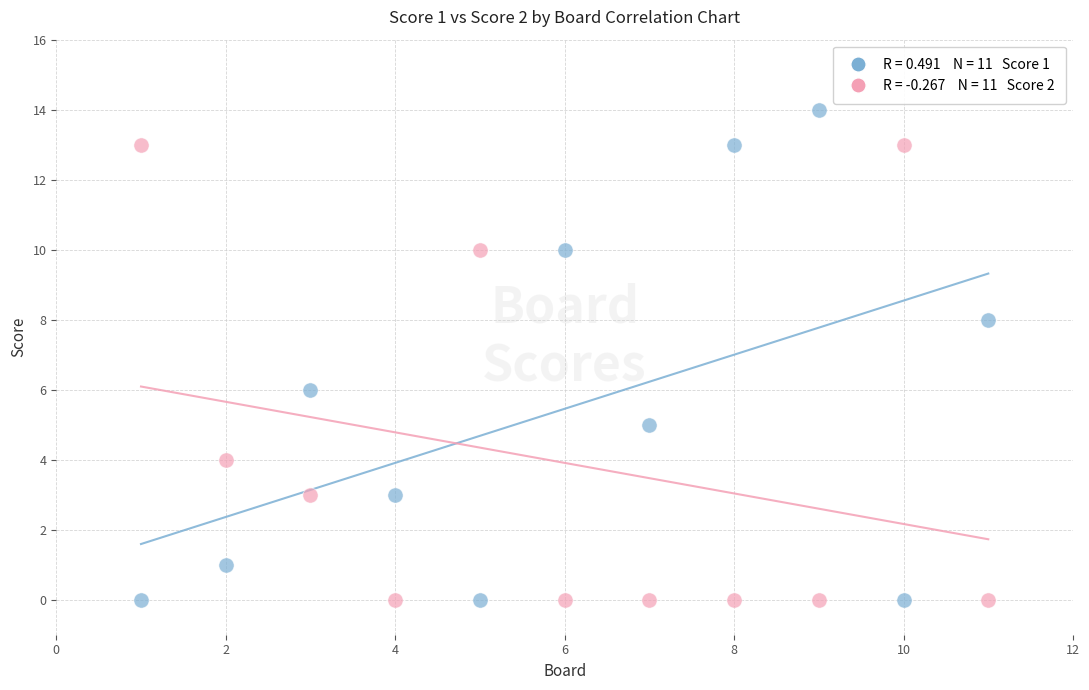

Across all data points, what is the range of X values (max minus min)?

10